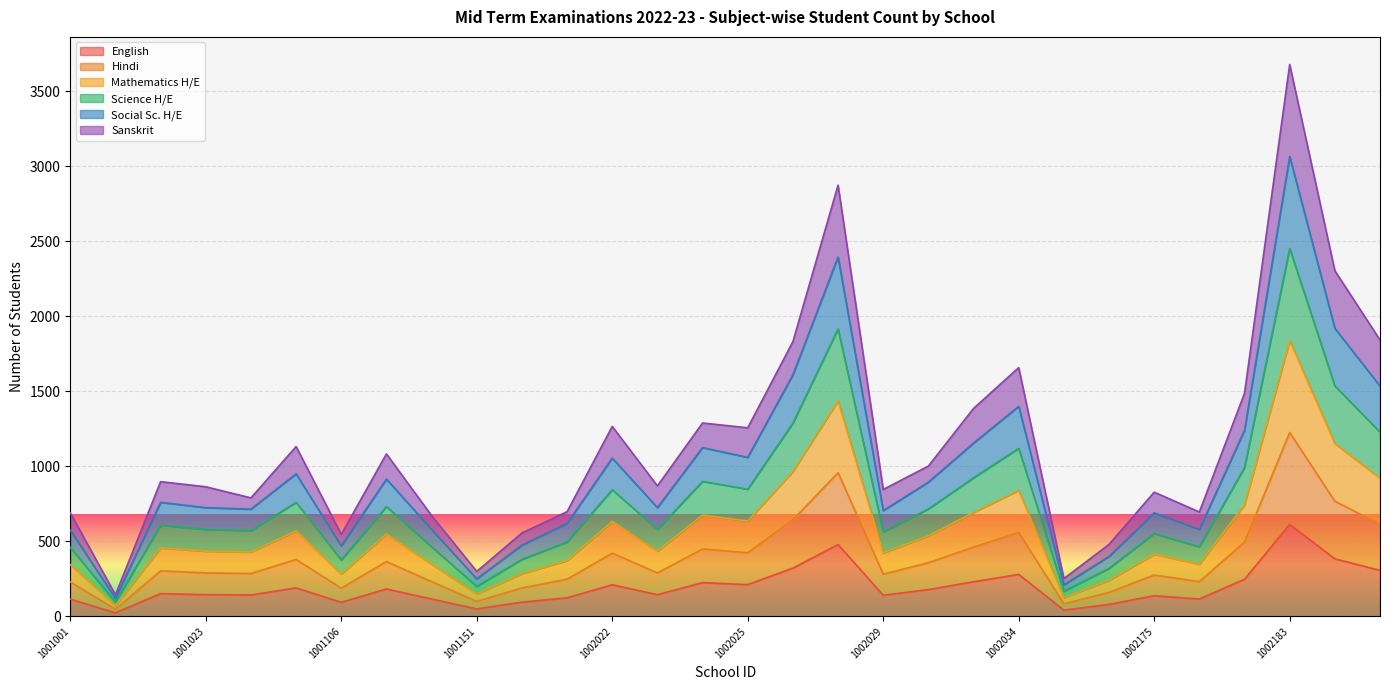

What is the minimum value shown in the chart?

24